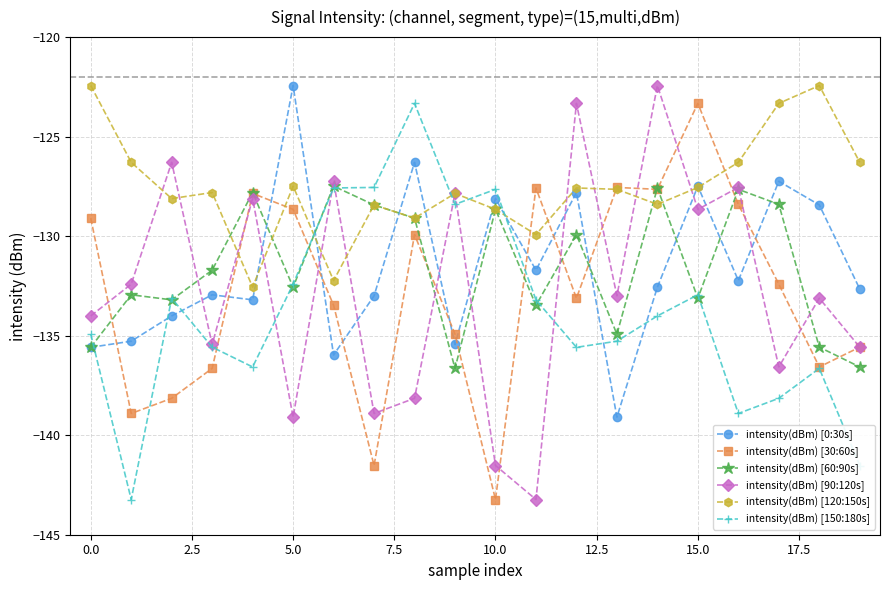

What is the greatest value displayed?

-122.4